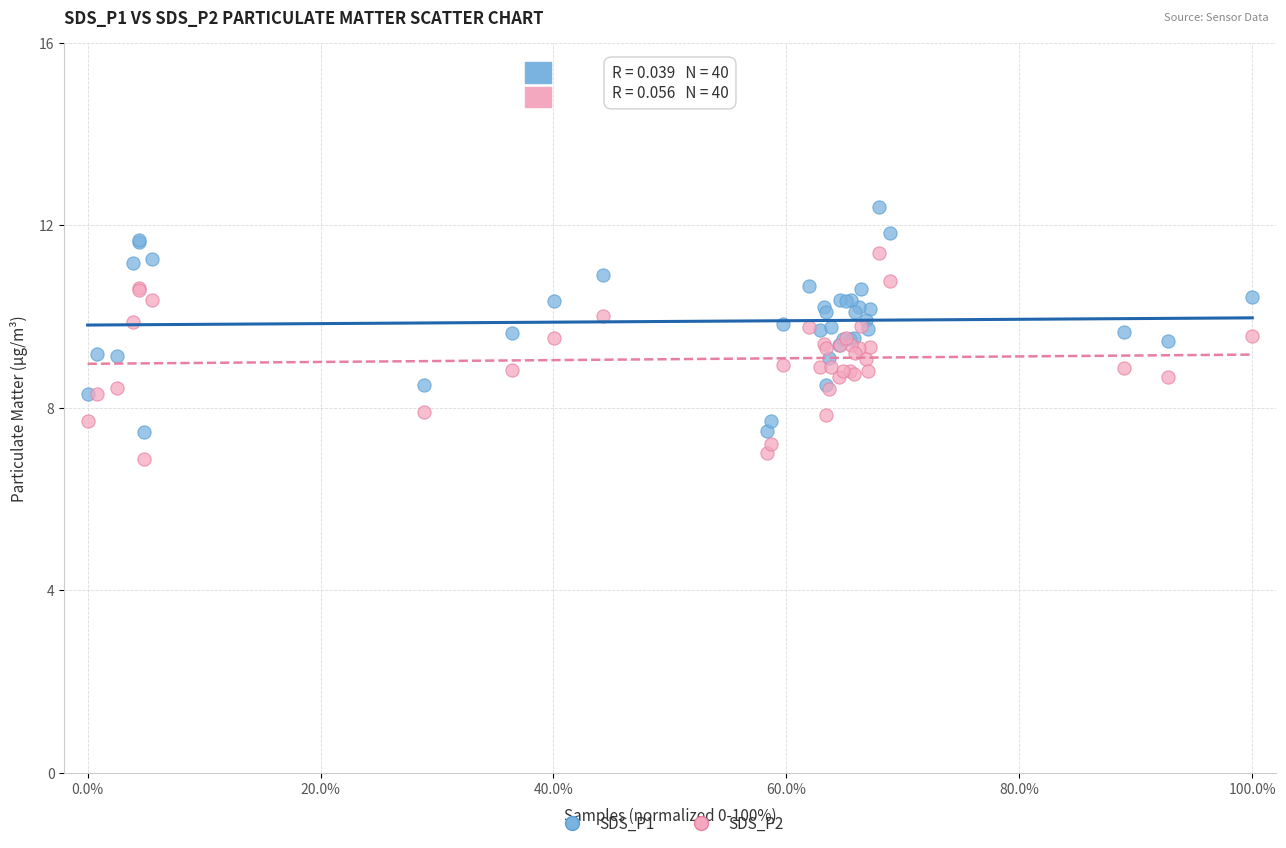

Which series reaches the minimum Y coordinate?

SDS_P2